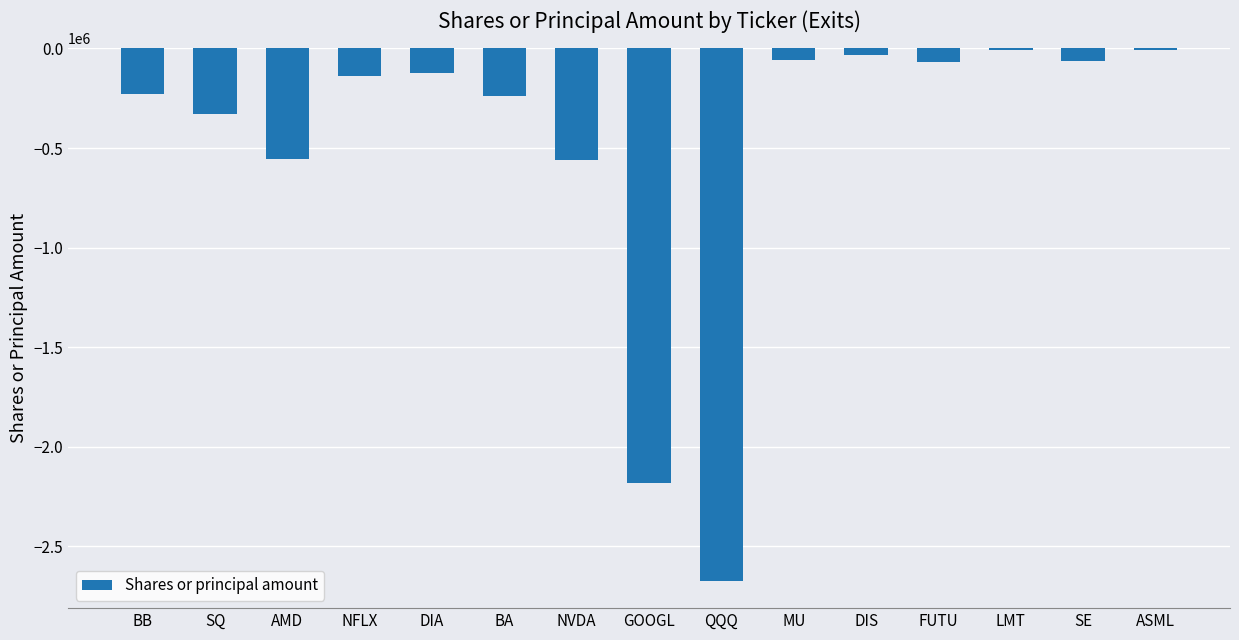

What is the sum of all values?

-7265810